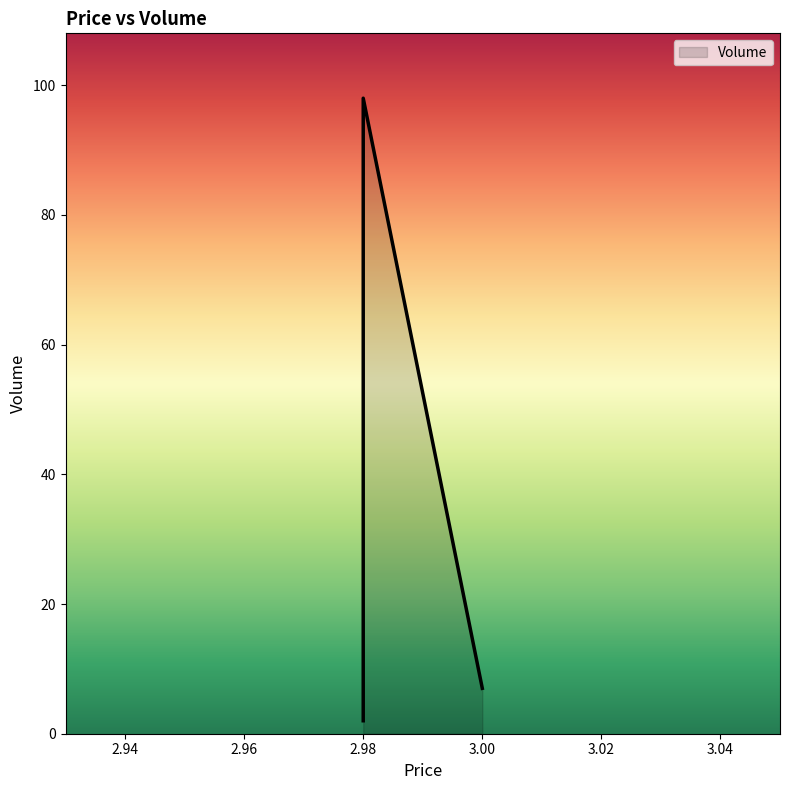

Reading left to right, transcribe all the data shown in this chart.

98	2	7